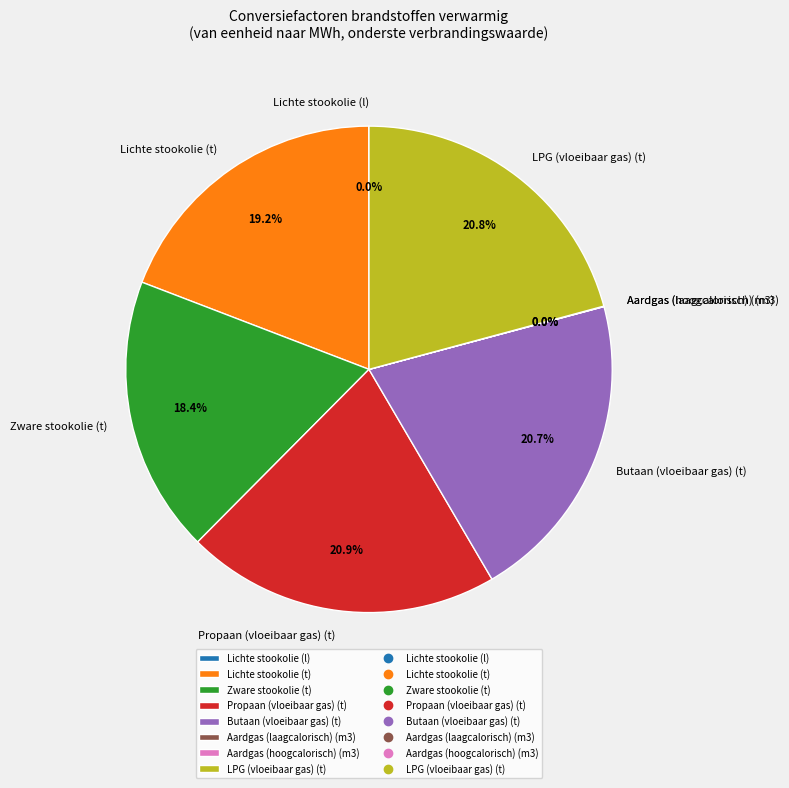

Do Propaan (vloeibaar gas) (t) and Lichte stookolie (t) together represent more than half of the pie?

No